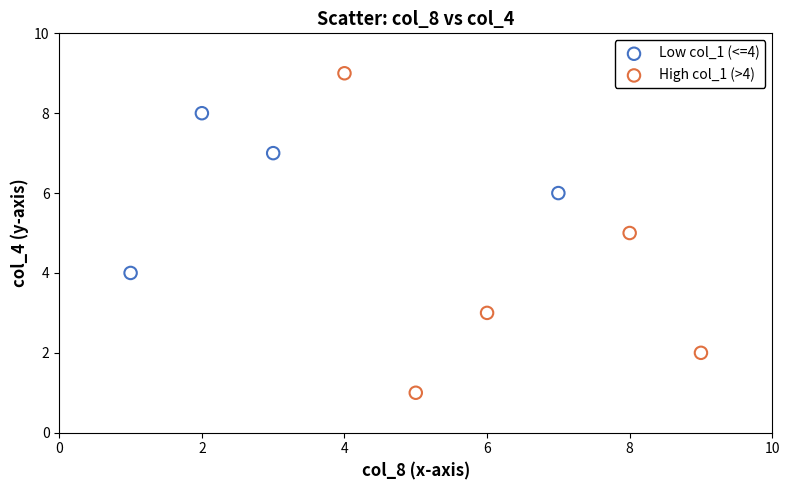

Which series reaches the minimum Y coordinate?

High col_1 (>4)